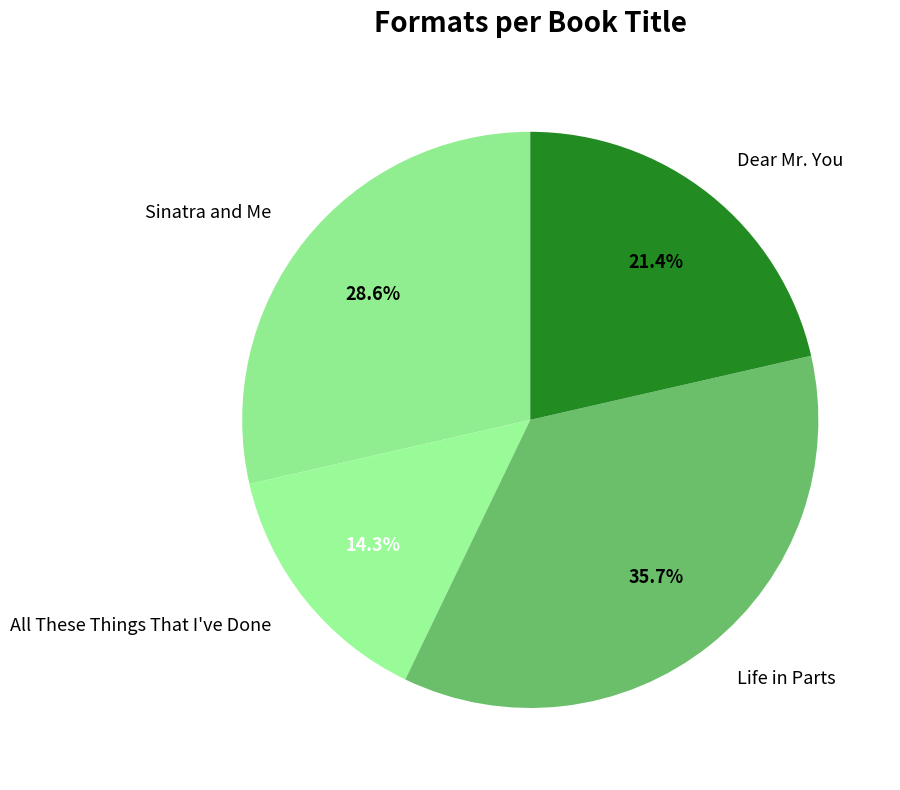

To the nearest percent, what is the difference between the largest and smallest slice percentages?

21%